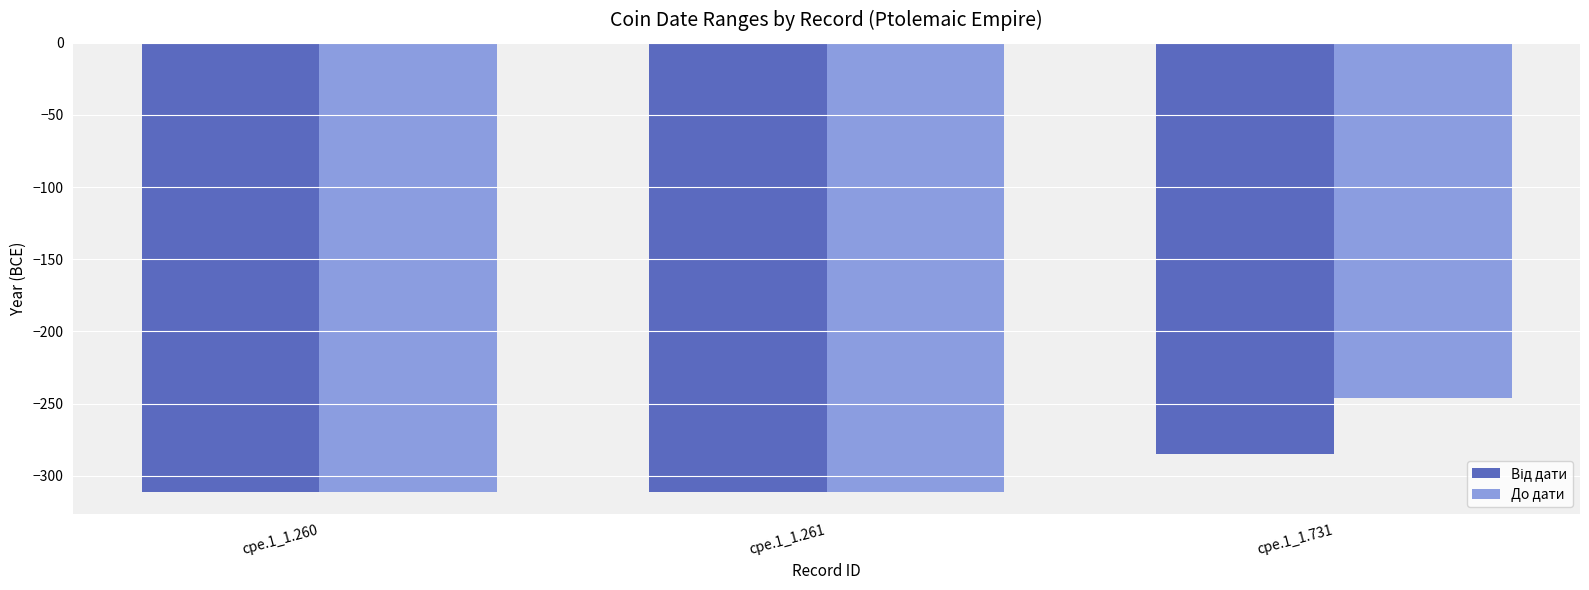

What is the spread (max minus min) of values at cpe.1_1.731?

39